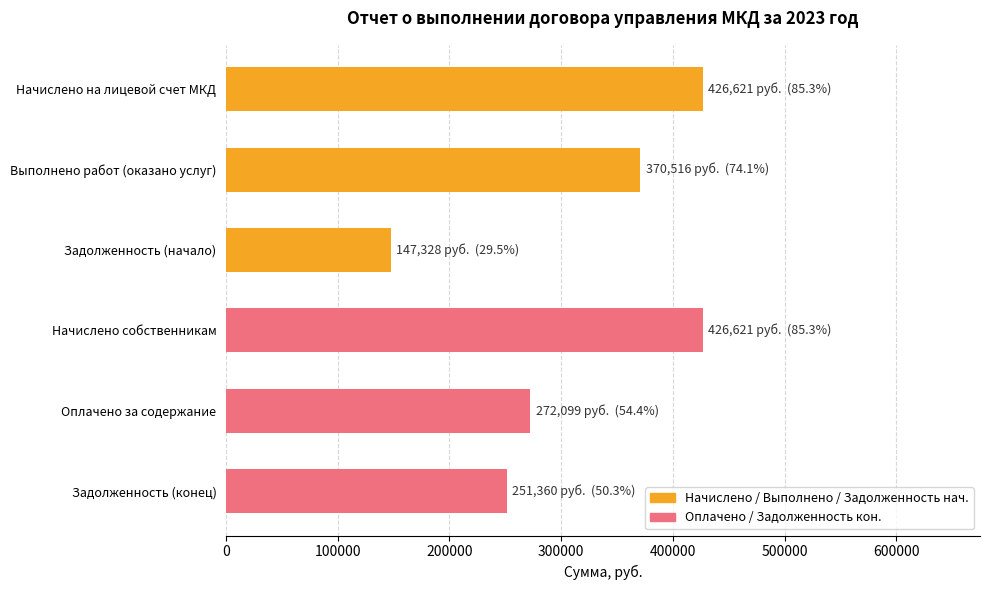

How many bars are there in total?

6